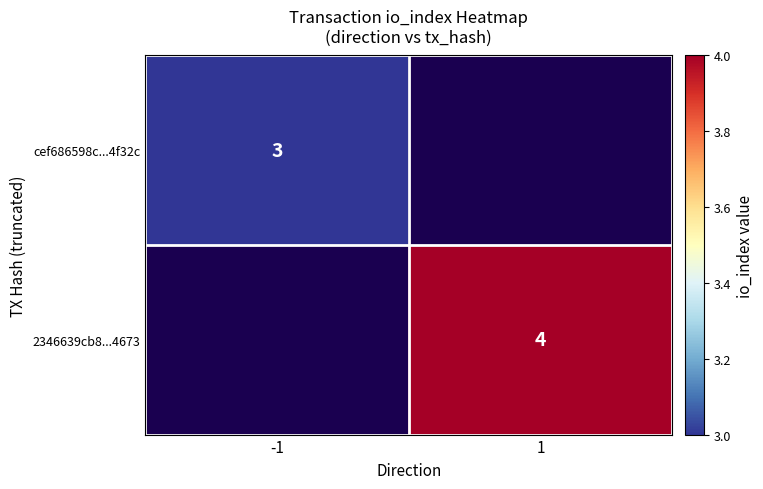

Is it true that cef686598c...4f32c equals 1 at -1?

False